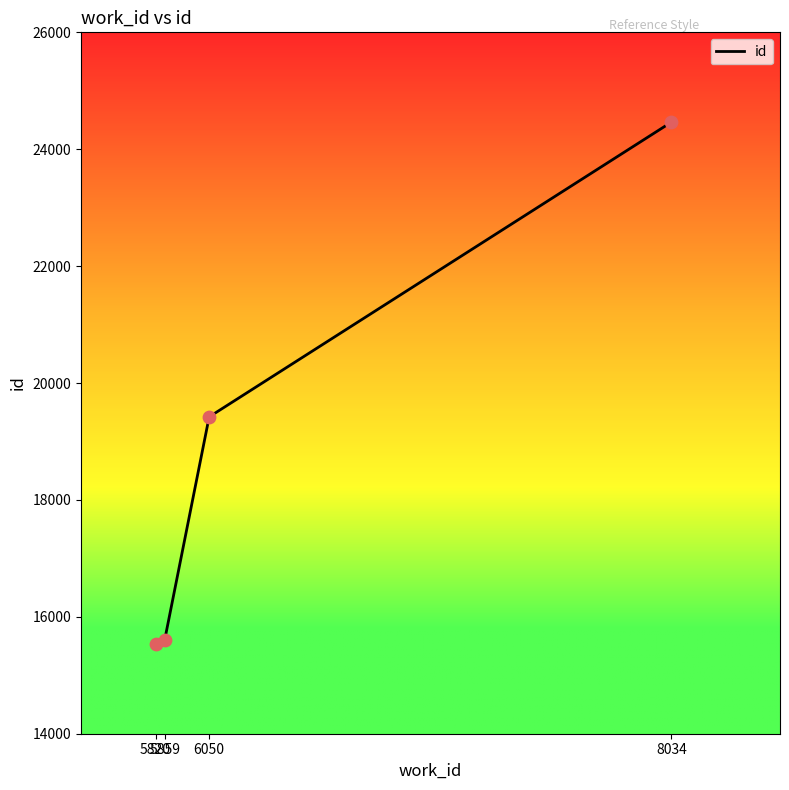

What is the change in value from 5859 to 6050?

+3818